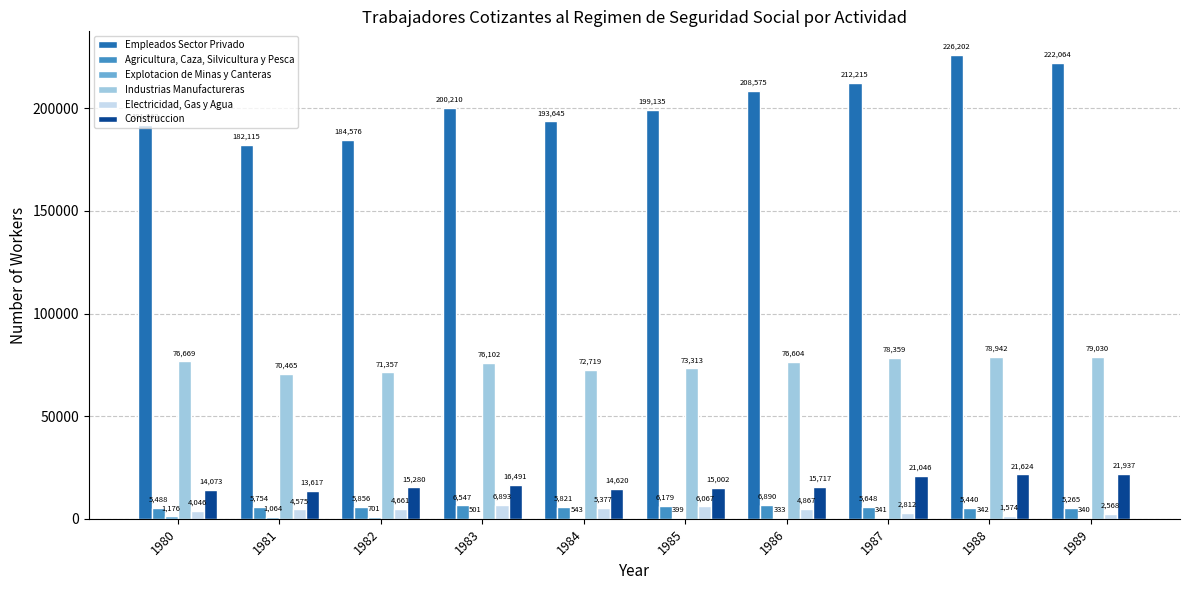

What is the total value across all series at 1987?

320421